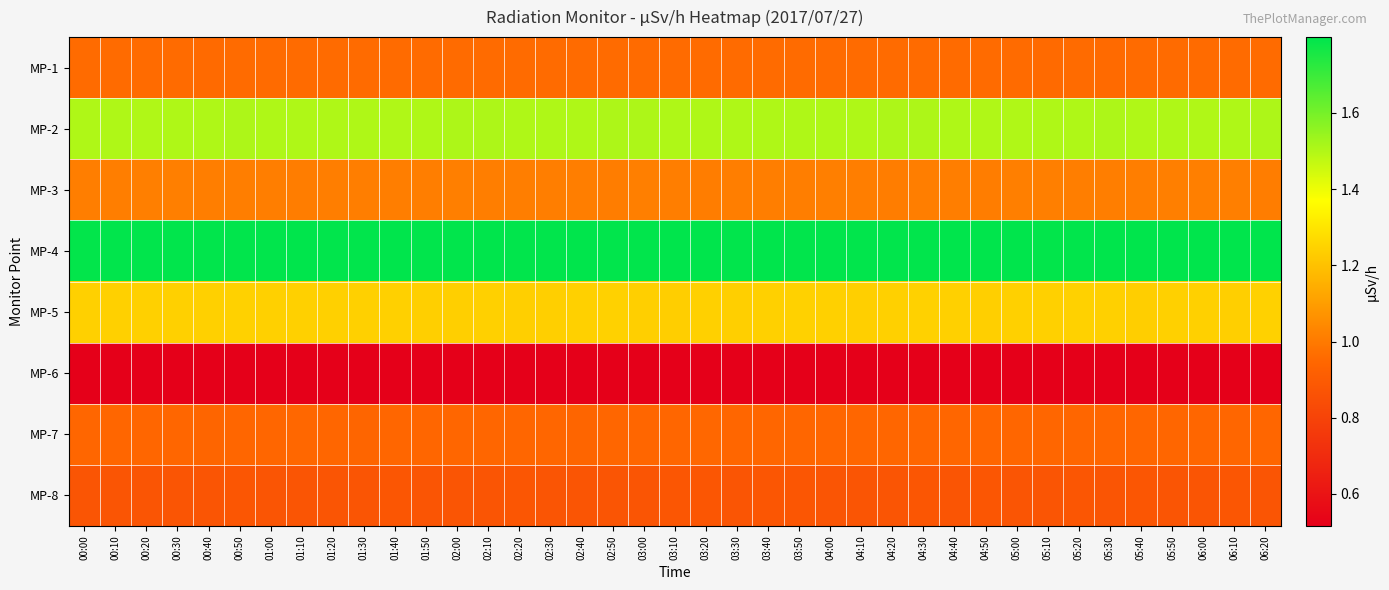

Between 01:00 and 00:30, which is larger?

01:00